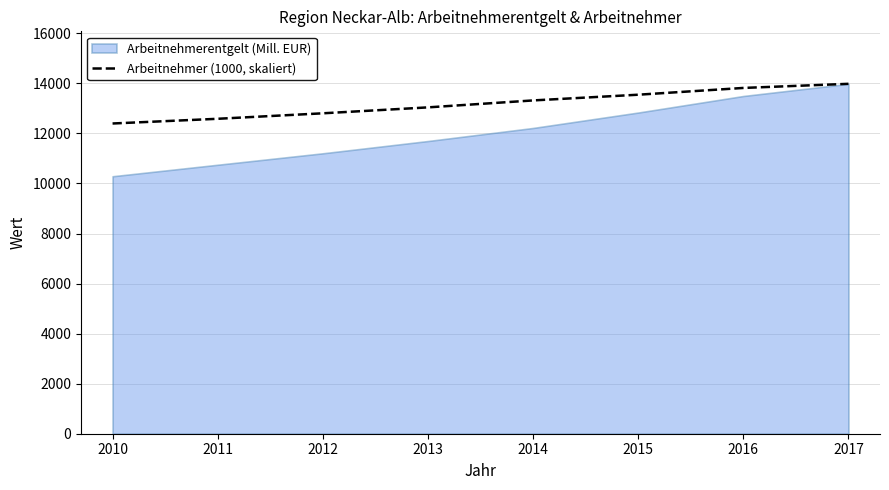

The value at 2012 is 17215.7. True or false?

False